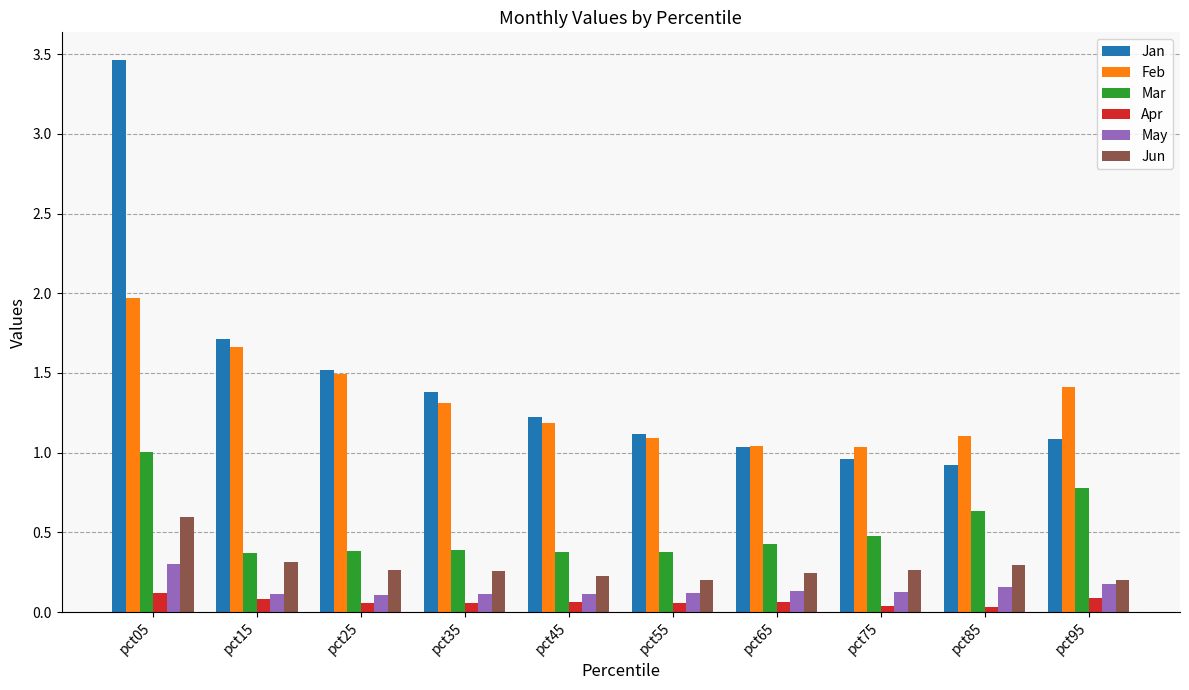

Which series has the largest total across all categories?

Jan